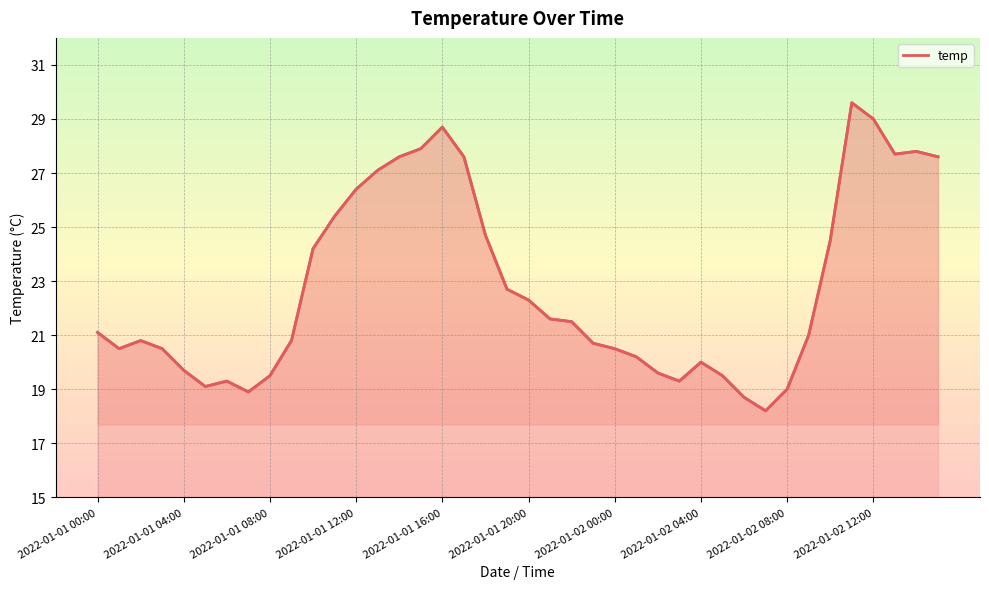

Between 2022-01-02 00:00 and 28, which is larger?

28